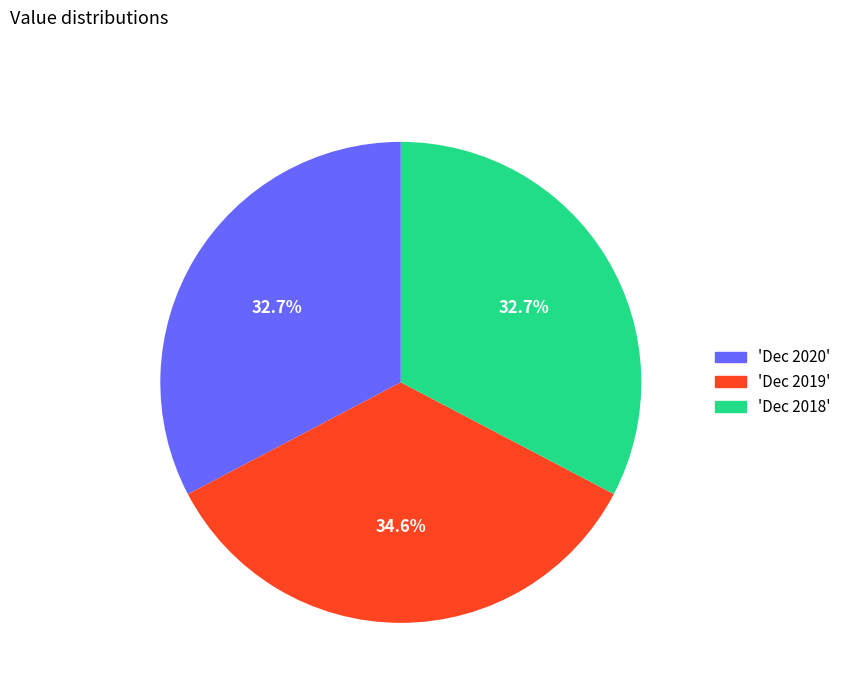

To the nearest percent, what is the average slice percentage?

33%